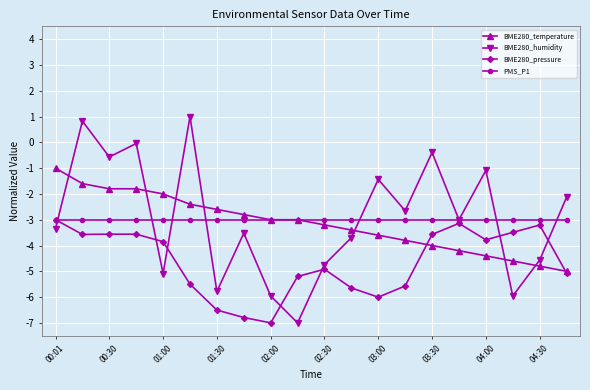

Which series has the largest range (max minus min)?

BME280_humidity